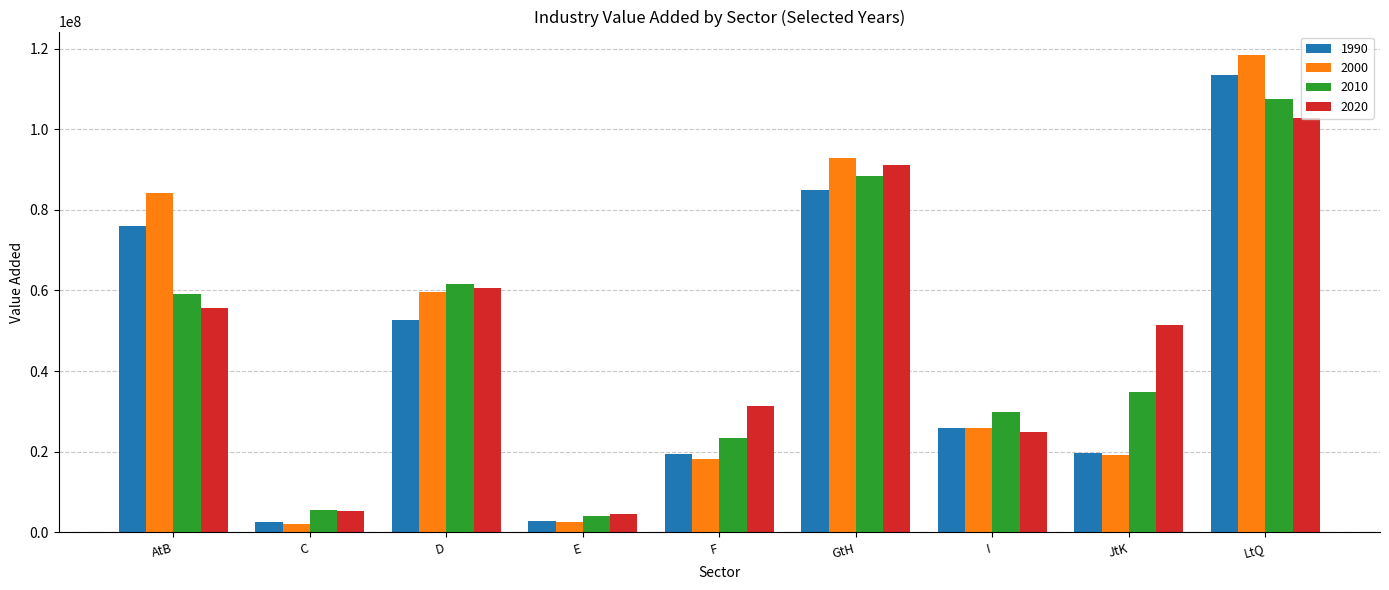

What is the average value of the 2020 series?

47508383.5